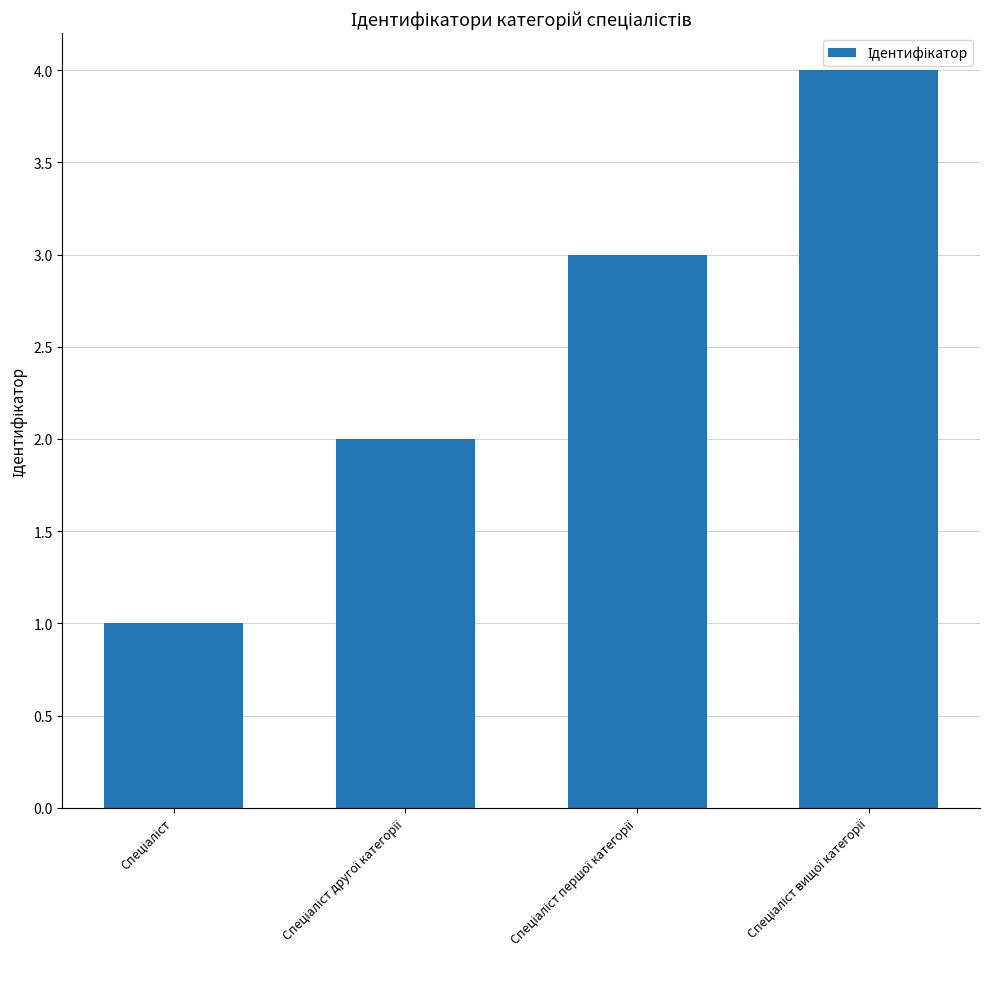

How many series are shown in this chart?

1